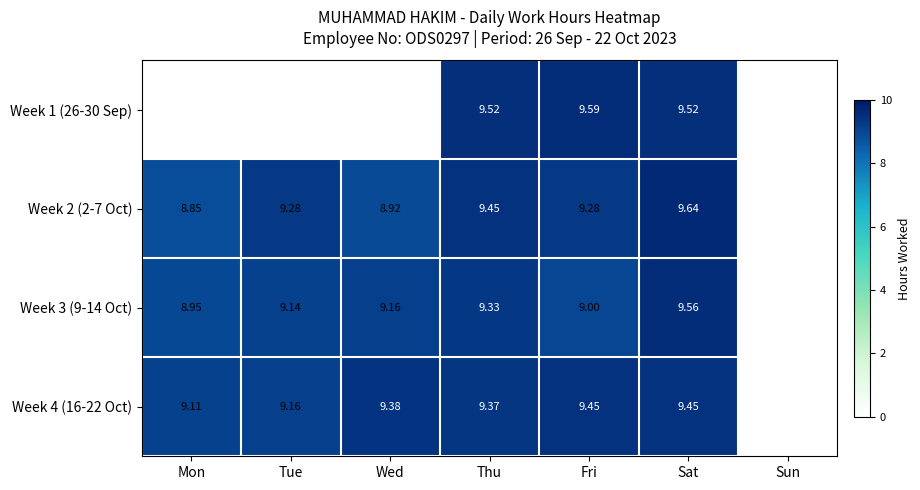

What is the difference between the Week 4 (16-22 Oct) values at Thu and Tue?

0.2